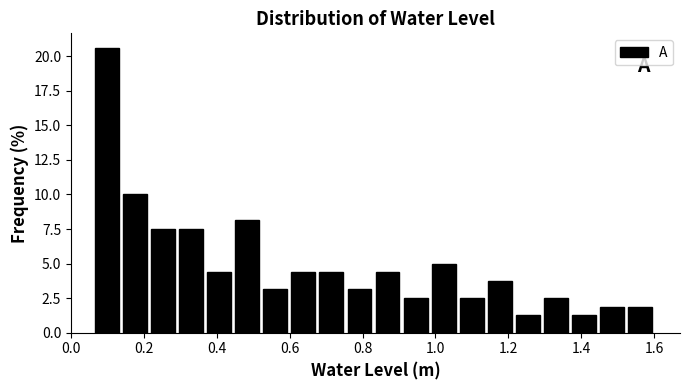

Around what value on the x-axis is the tallest bar? Give the approximate position of its centre, as read against the axis.

0.10